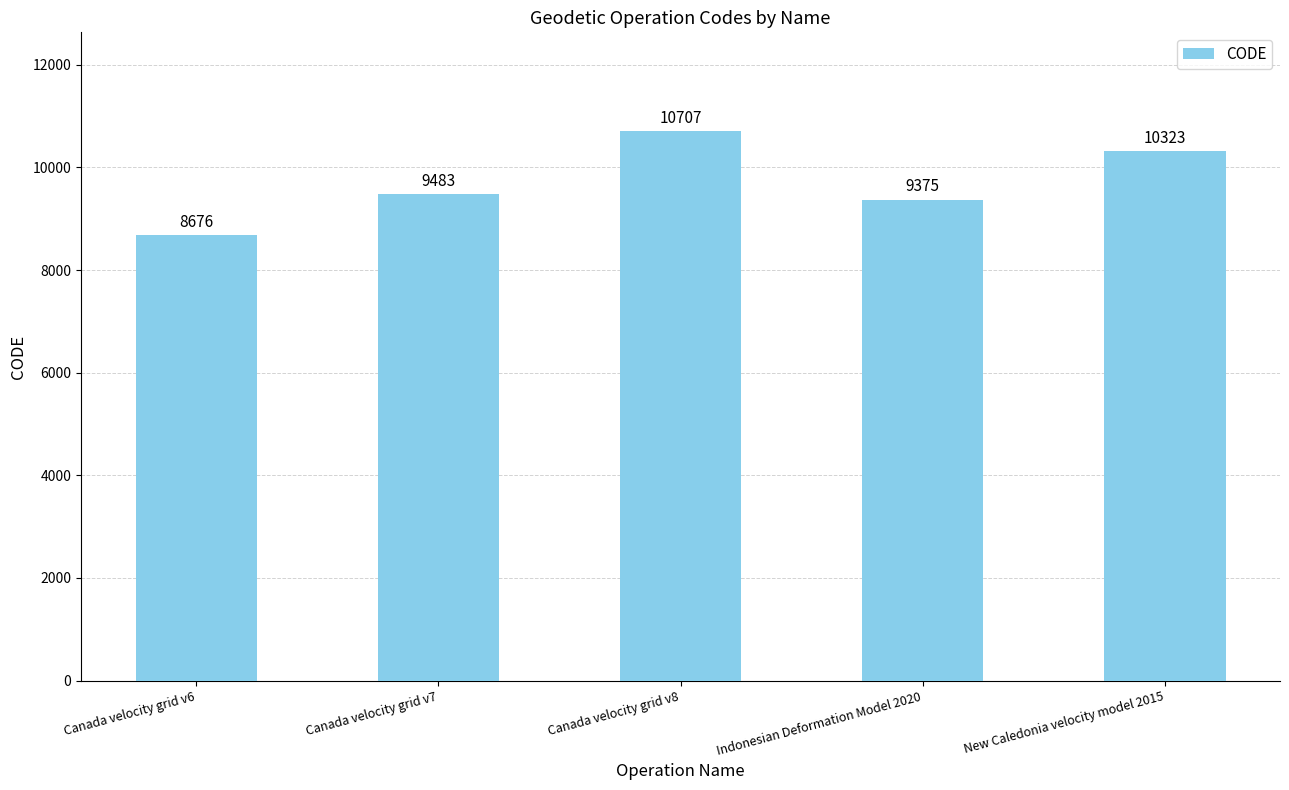

Count the number of categories in the chart.

5